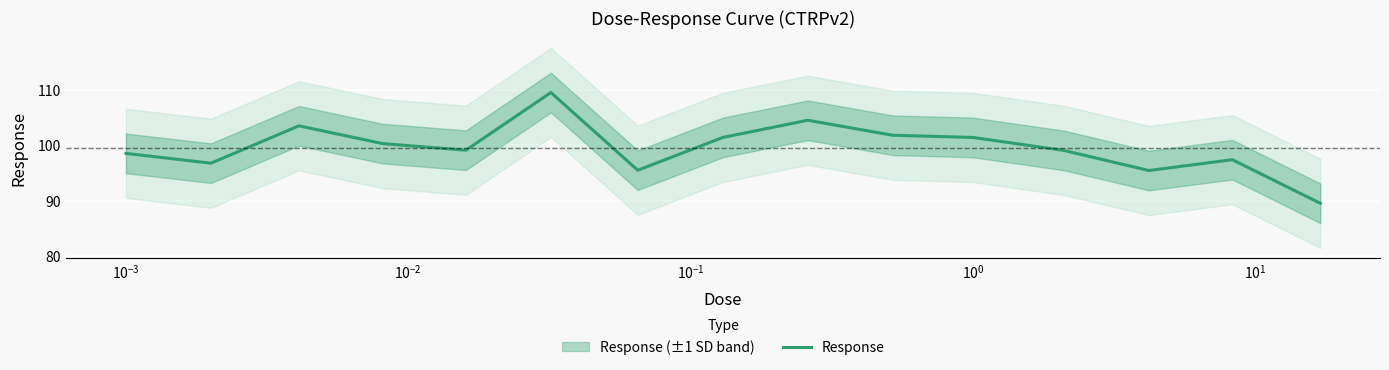

What is the value of the 4th point from the left?

100.3